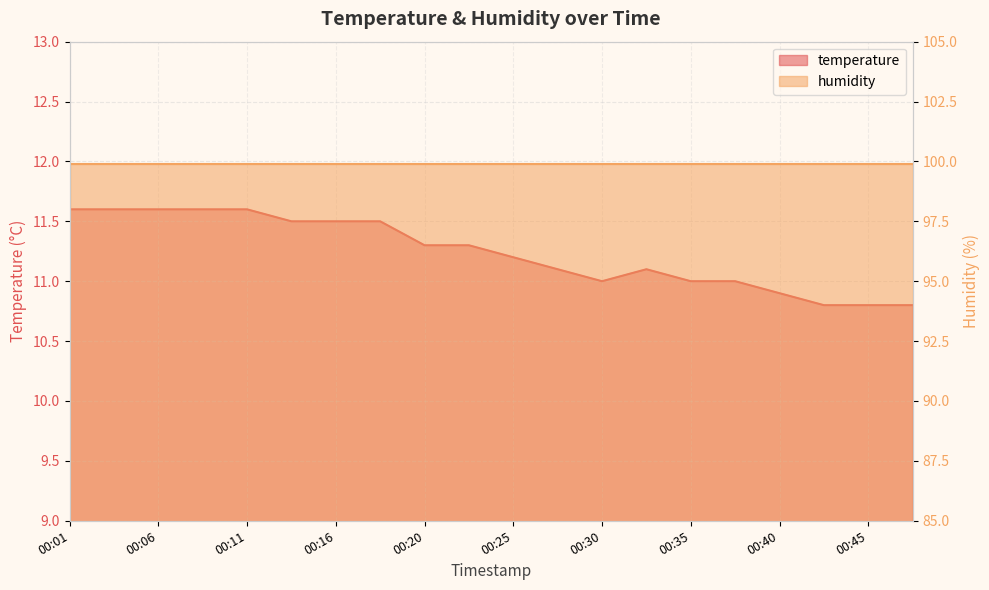

What is the average value?

11.2